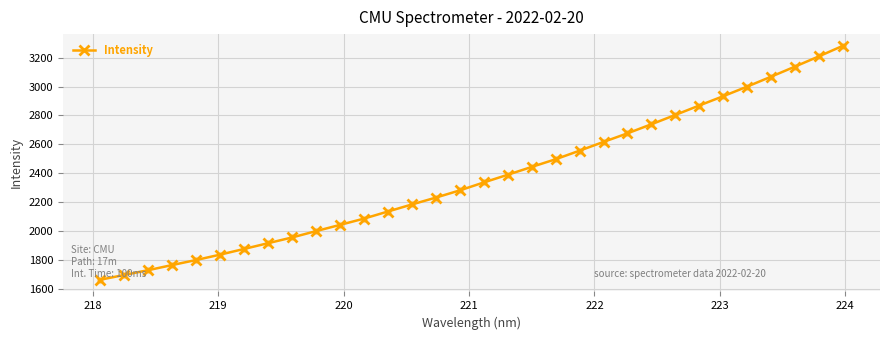

What is the maximum value shown in the chart?

3283.2